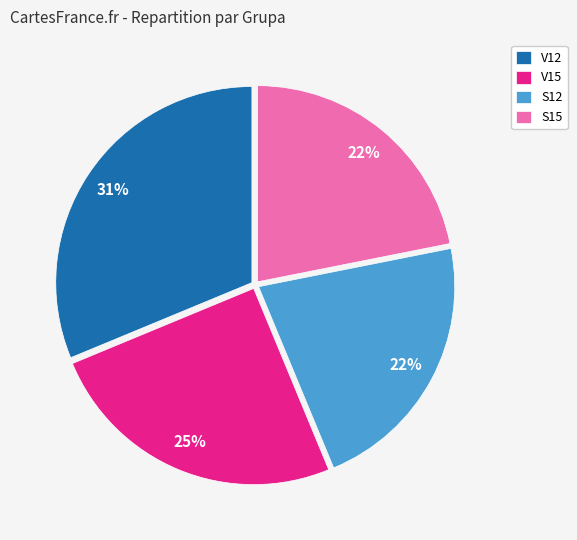

Is there a majority slice in this chart?

No